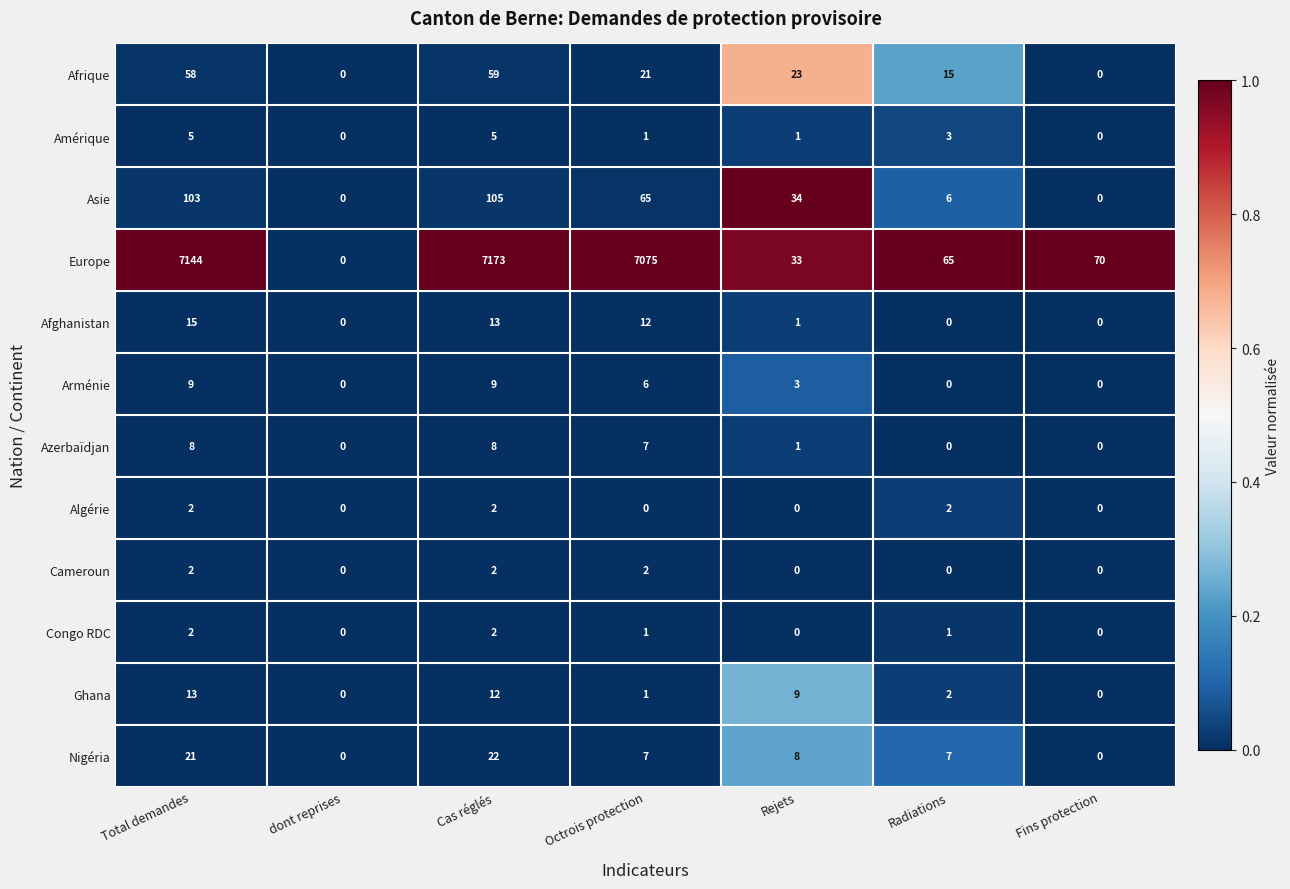

True or false: Ghana has a value of 2 at Radiations.

True